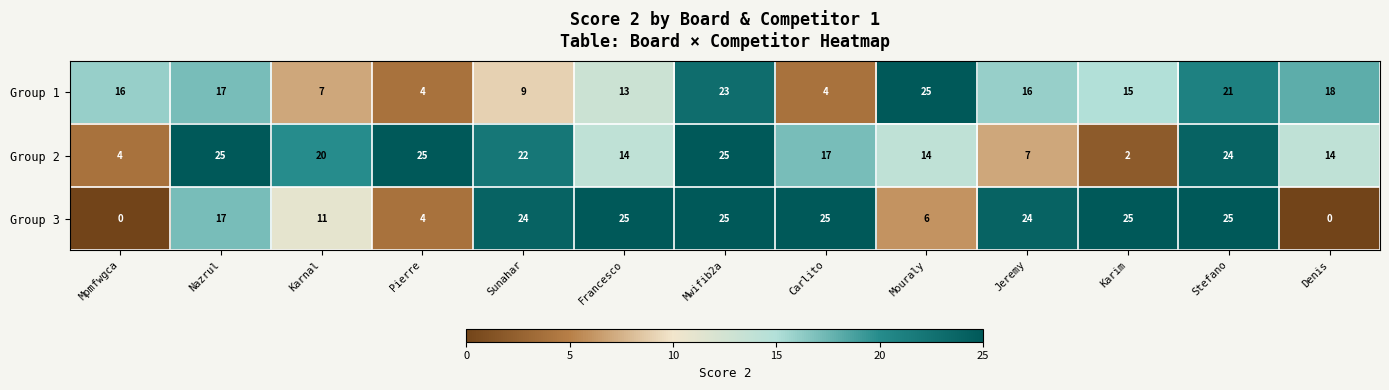

Which series has the largest range (max minus min)?

Group 3